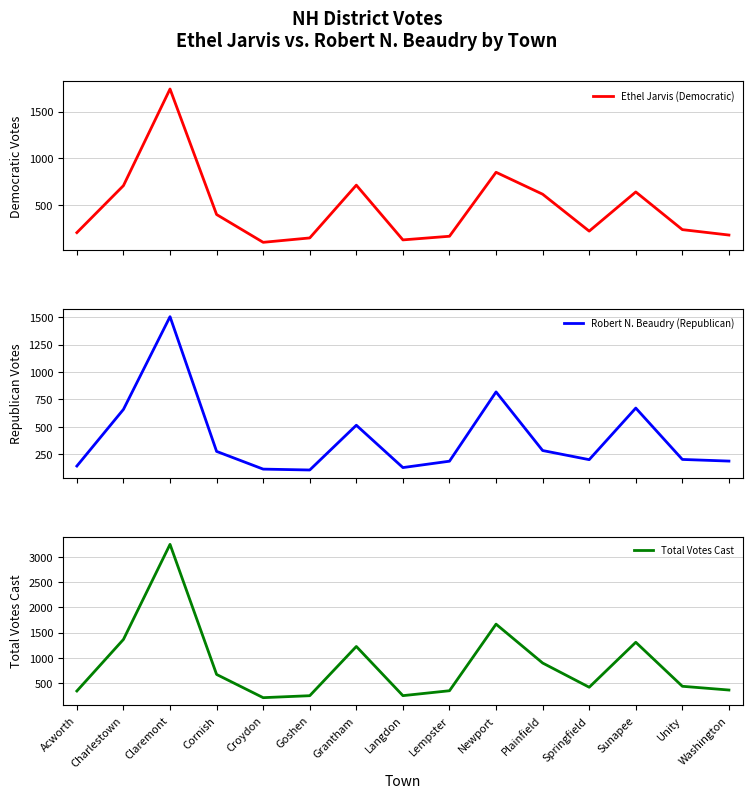

What value does the Total Votes Cast series have at Lempster, to the nearest 10?

350